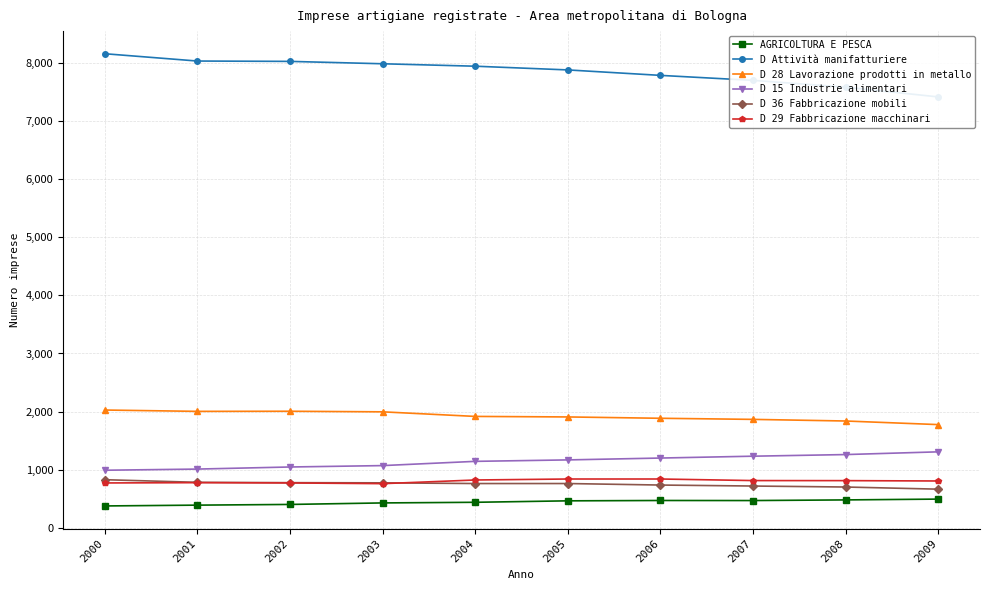

What is the sum of the AGRICOLTURA E PESCA values at 2006 and 2009?

960